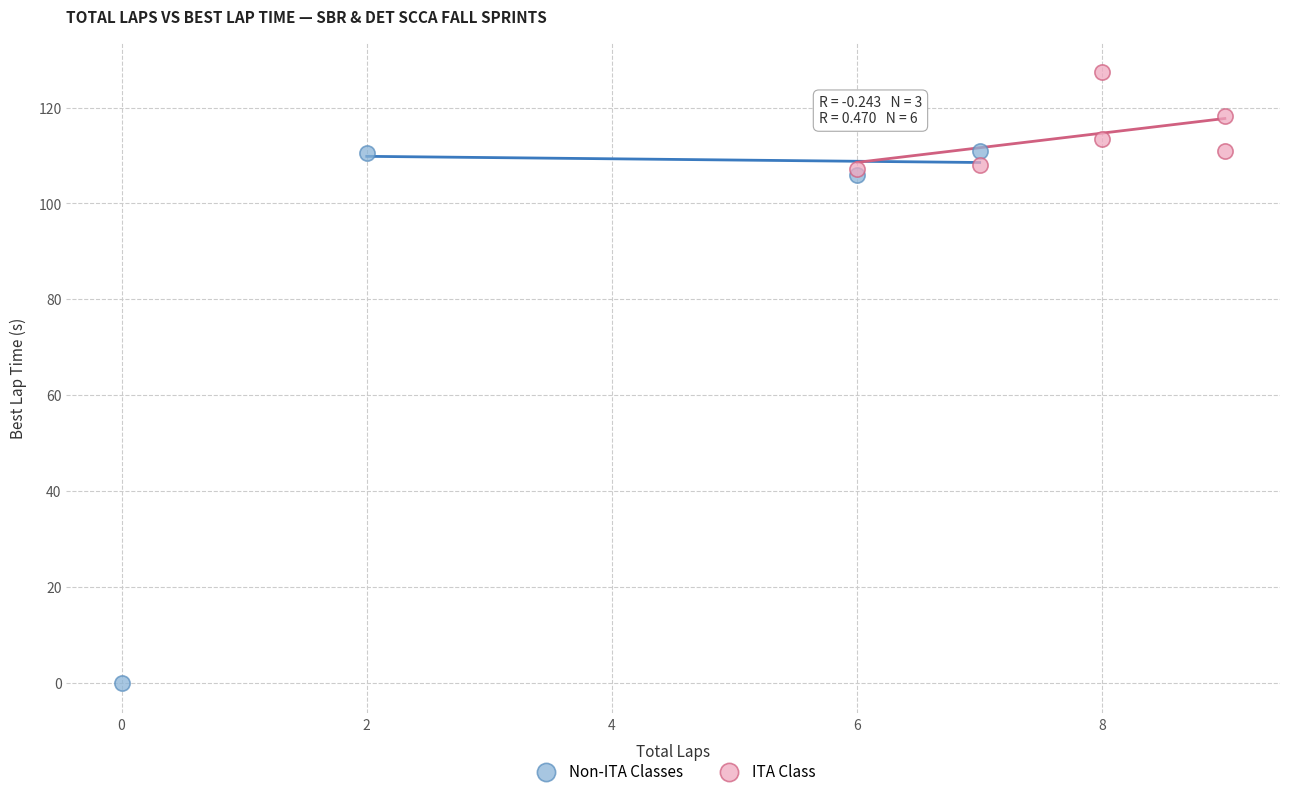

Which series contains the lowest Y value?

Non-ITA Classes